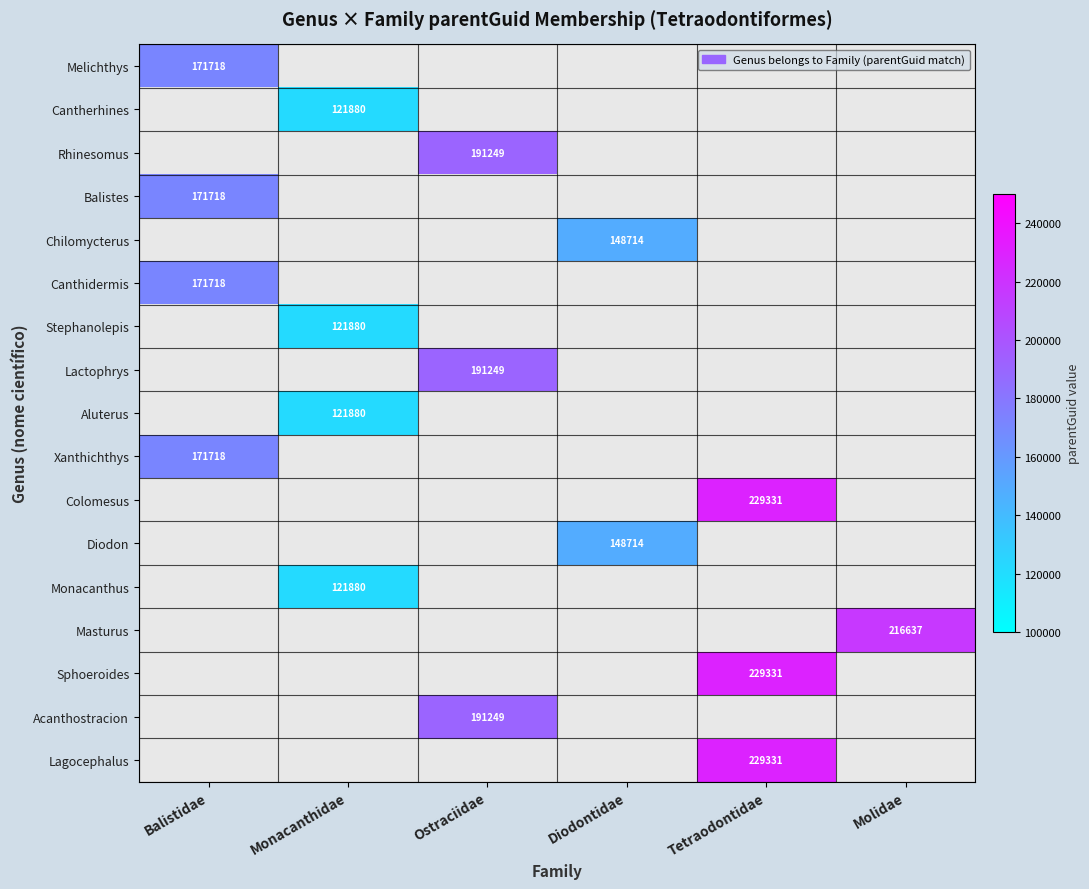

The Stephanolepis series shows 164217 at Monacanthidae. True or false?

False